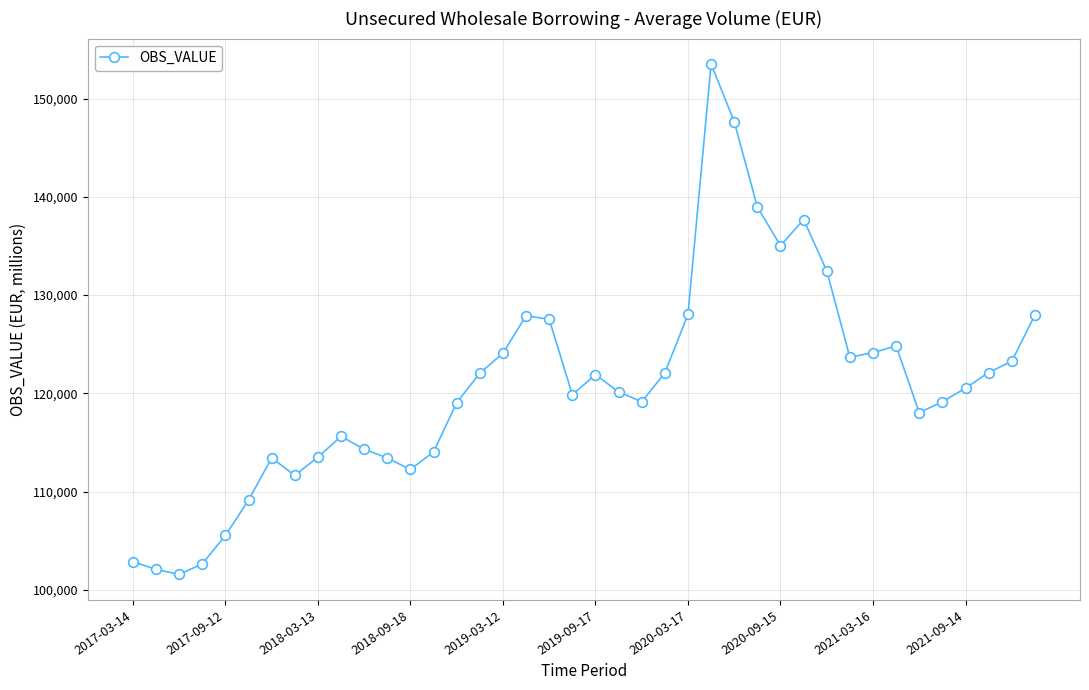

How many data points does each series have?

40